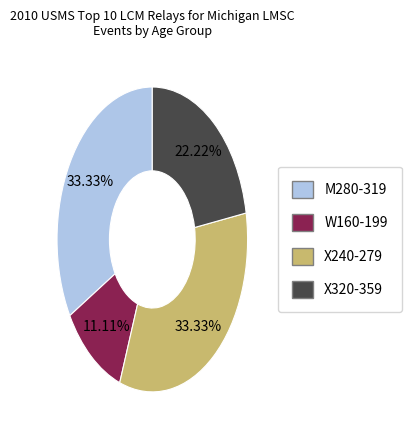

To the nearest percent, what portion does W160-199 represent?

11%